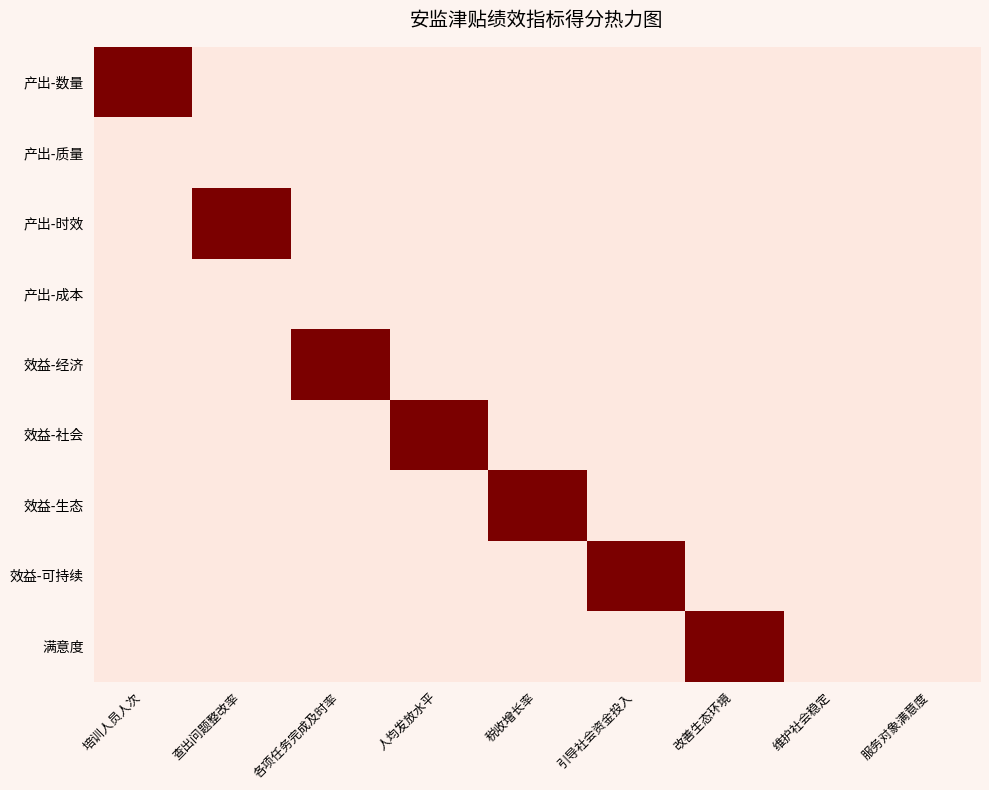

What is the difference between the highest and lowest values at 人均发放水平?

5